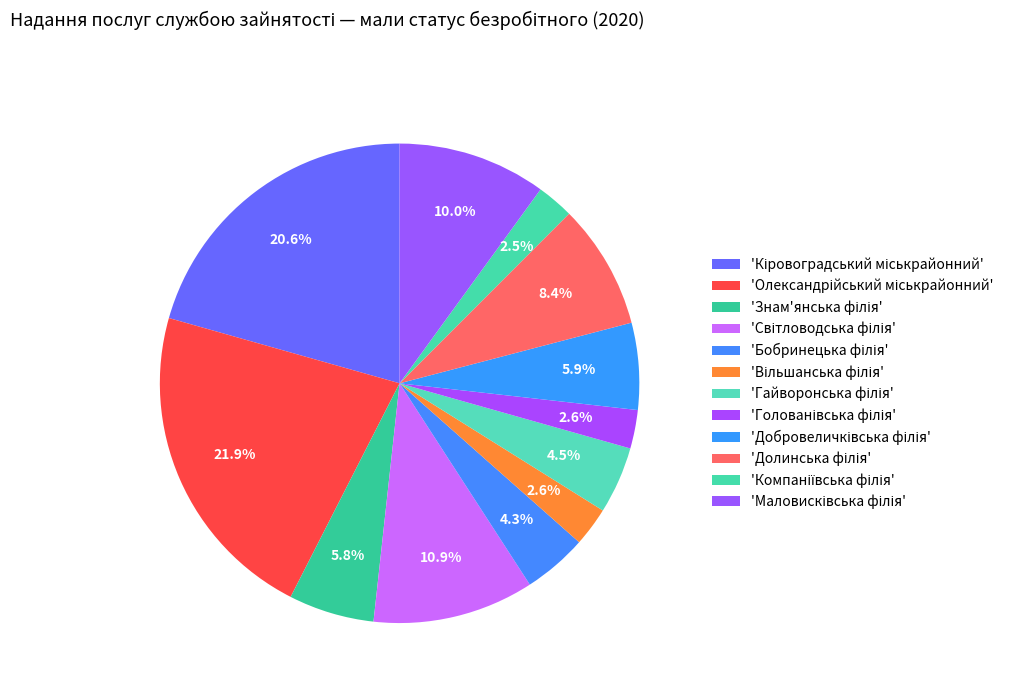

Count the number of slices in the pie.

12